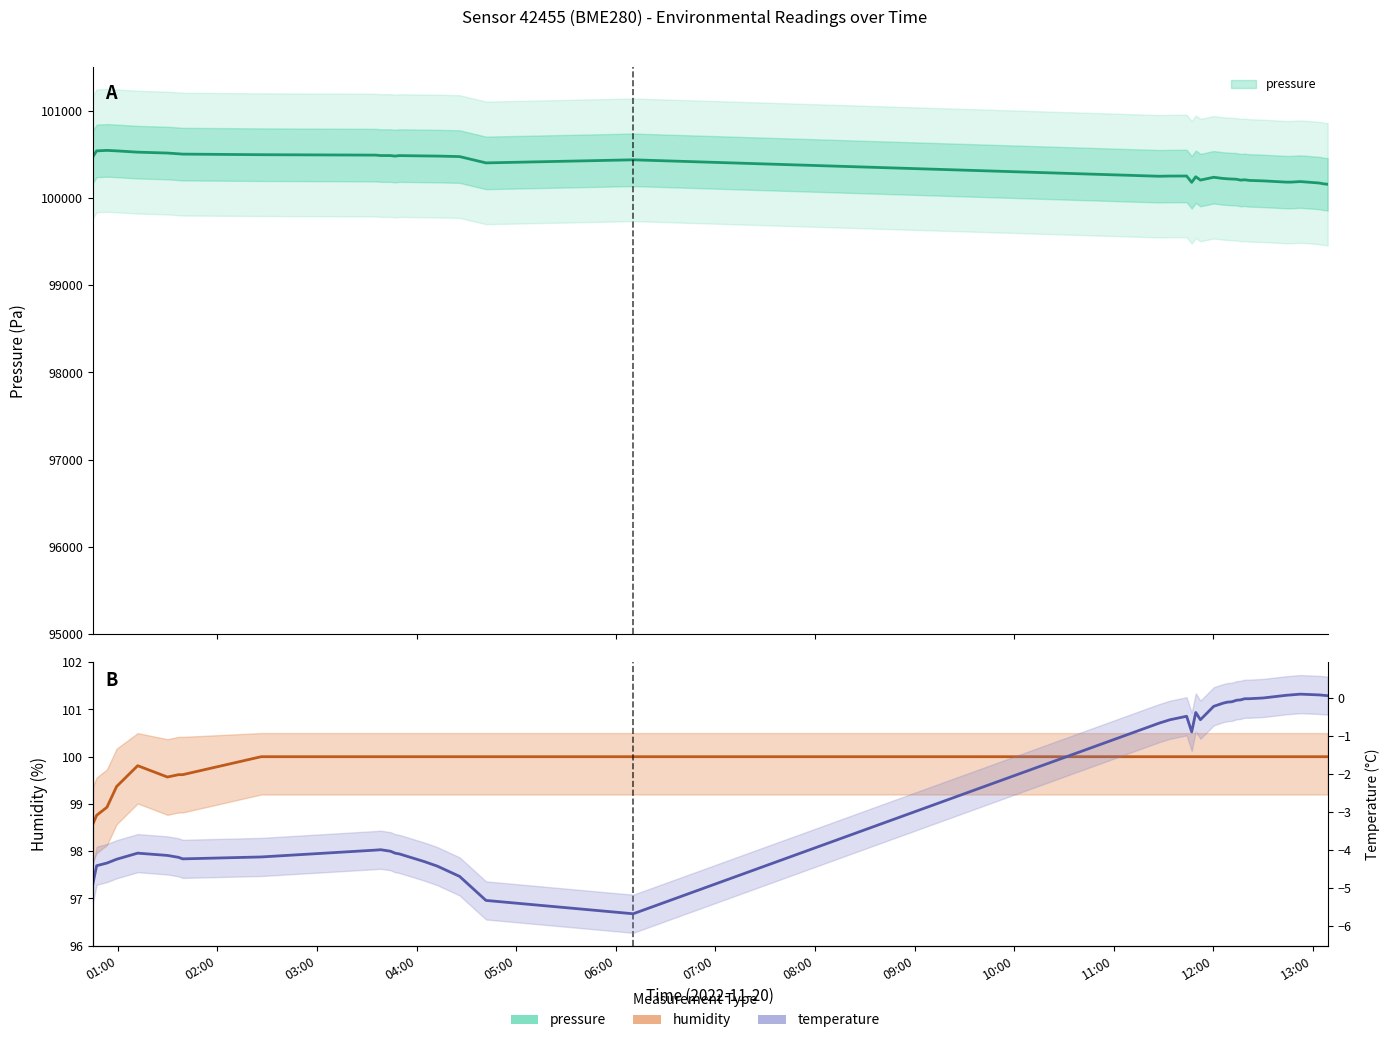

Which series changed the most between 2022-11-20T00:44:48 and 2022-11-20T00:59:16?

pressure